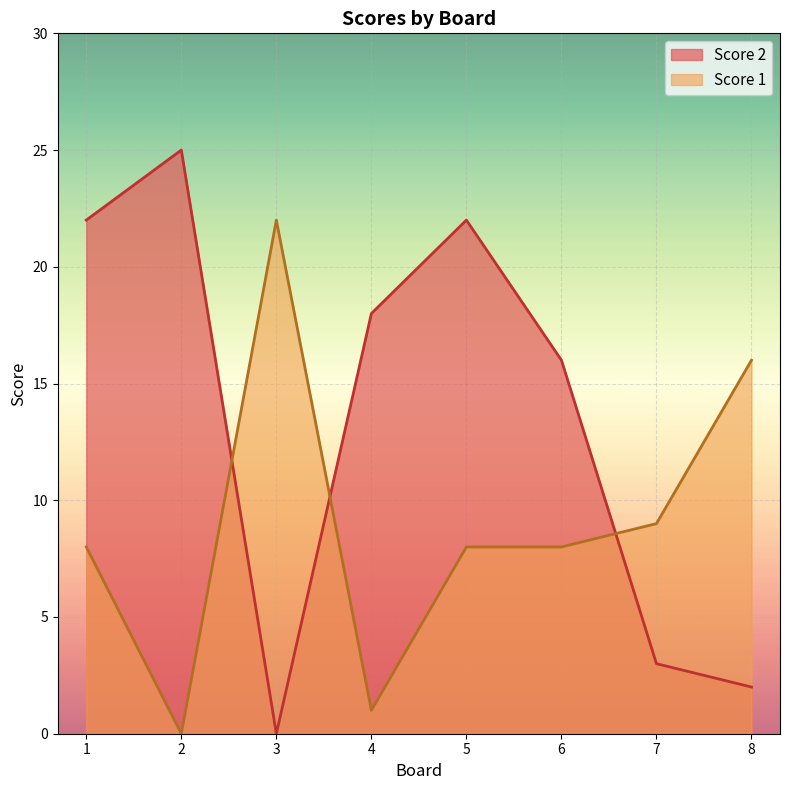

True or false: Score 1 has more than 1 interior local peaks.

False